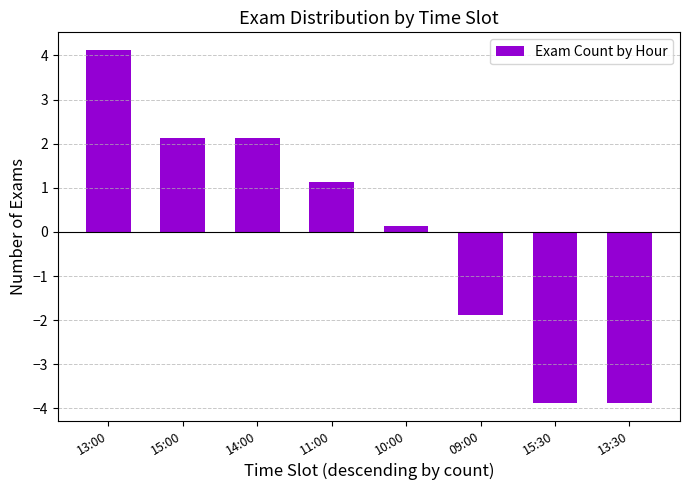

Where does the data first go above 1?

13:00